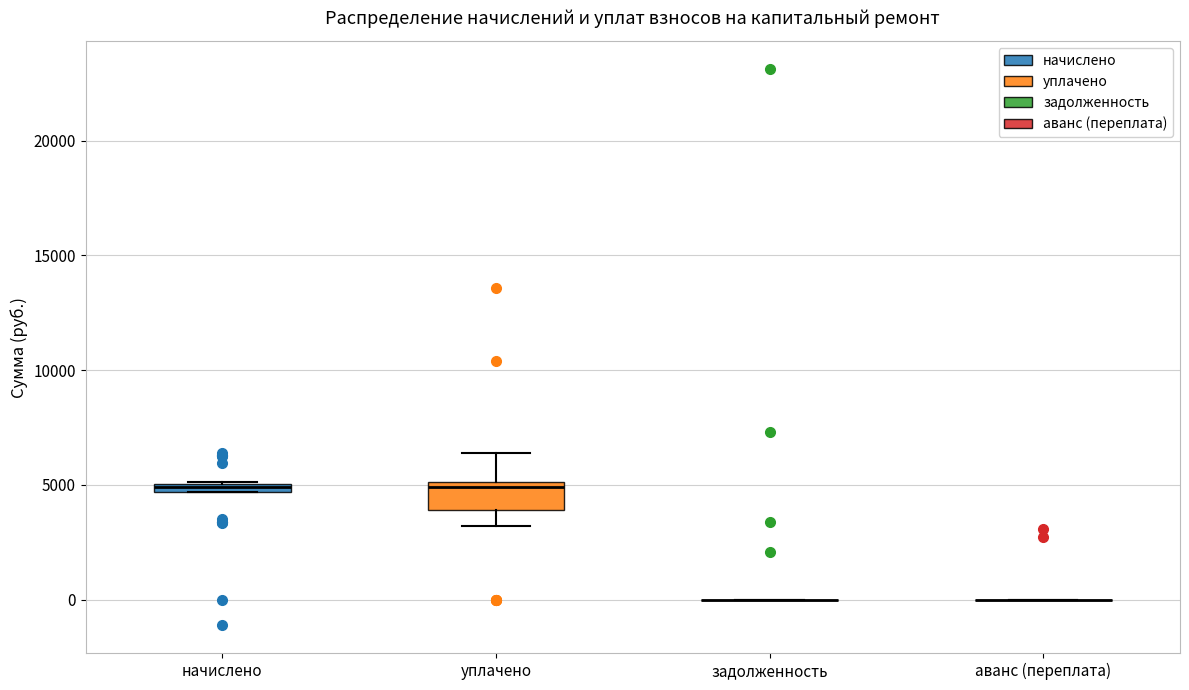

Where is the lower edge of the box for начислено on the y-axis? The values are not printed on the chart, so give them approximately, as read against the axis.

4500